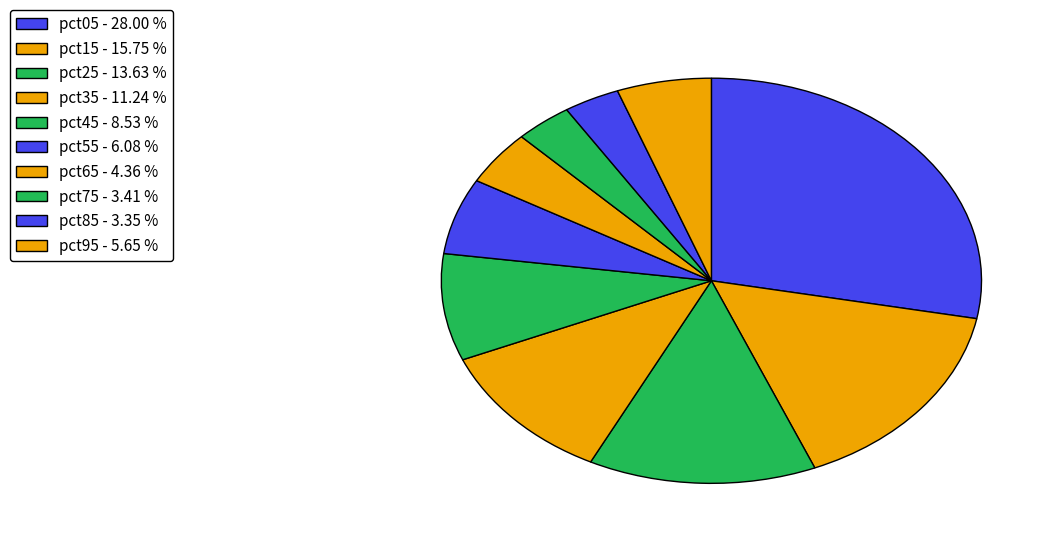

To the nearest percent, what is the combined percentage of pct35 and pct85?

15%